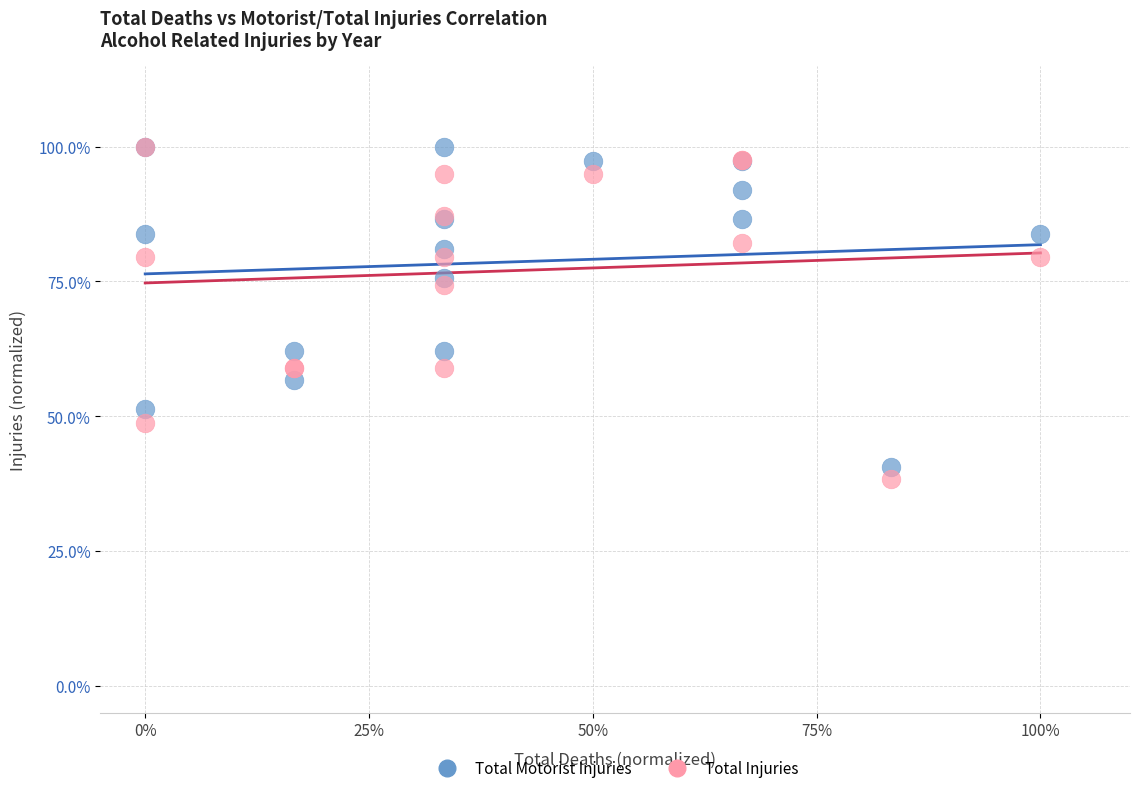

What are all the series names shown in the legend?

Total Motorist Injuries, Total Injuries